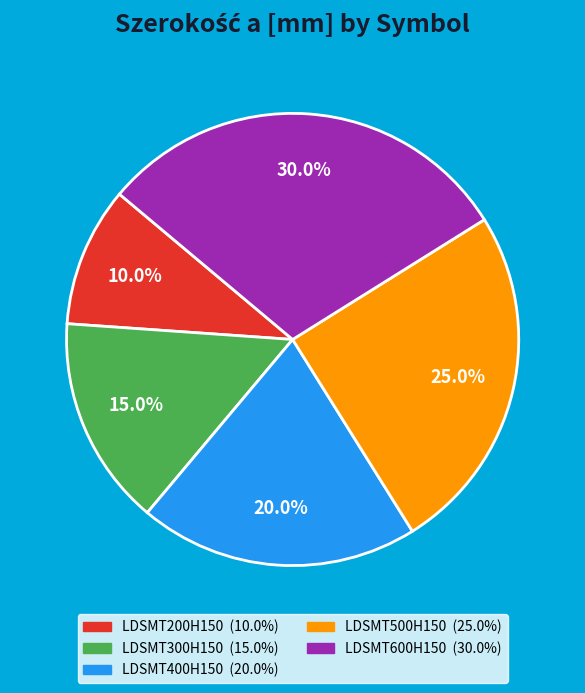

What is the ratio of the value at LDSMT200H150 to the value at LDSMT500H150?

0.4